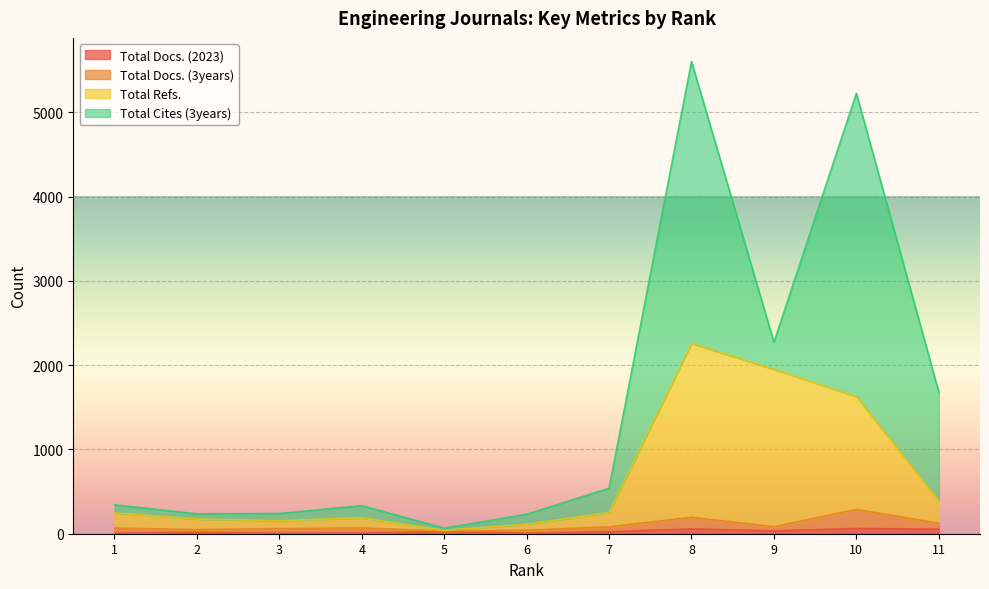

How many values in the Total Docs. (2023) series exceed 24?

4